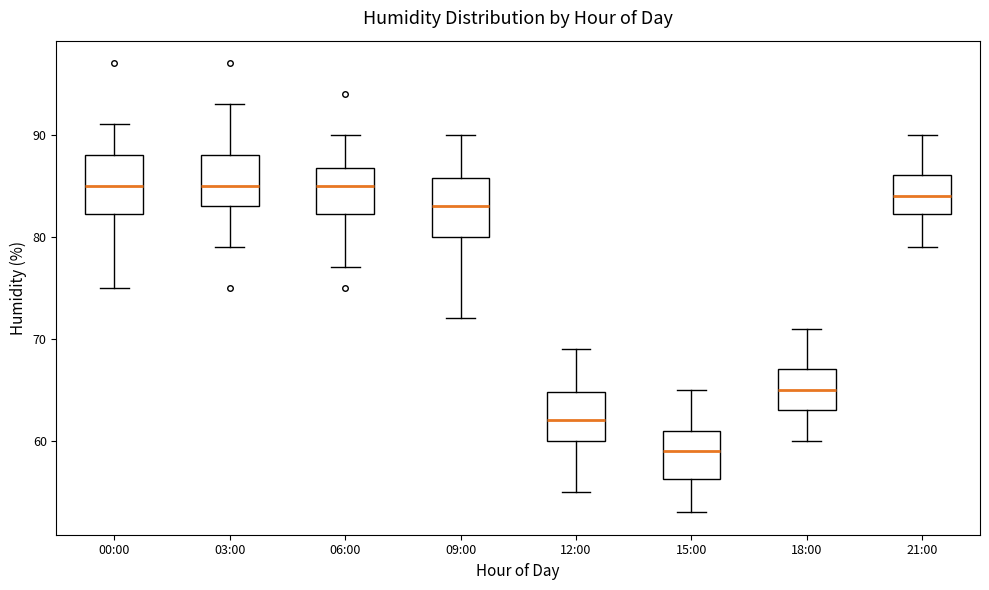

Which box has the lowest median line?

15:00